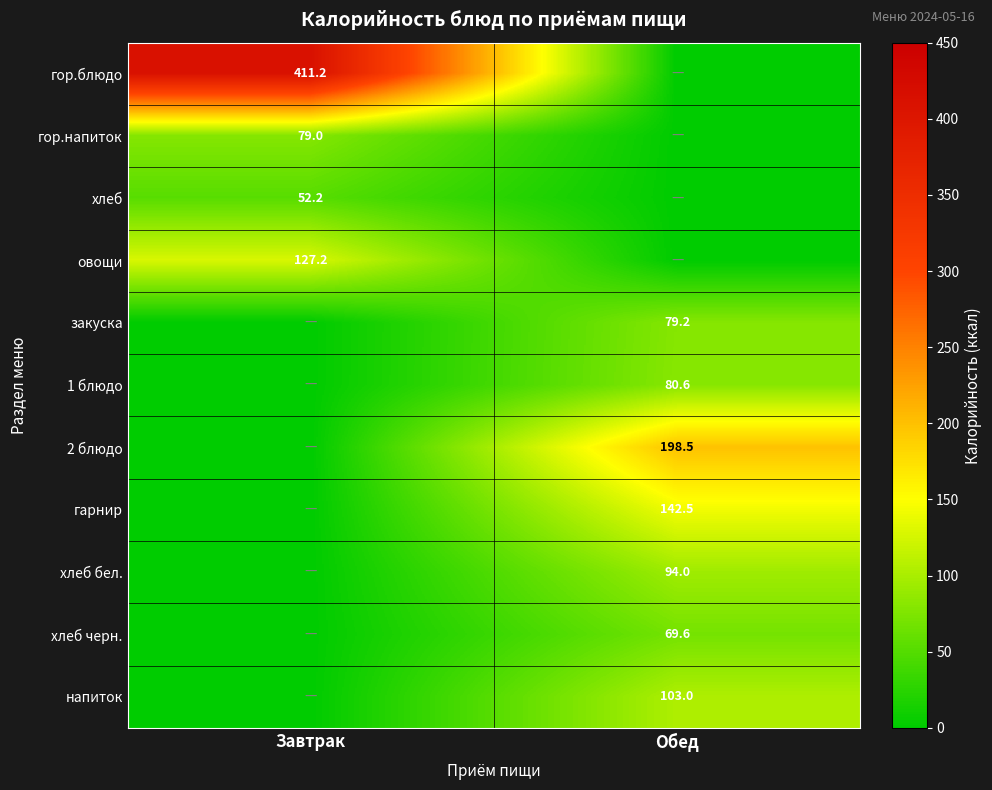

True or false: овощи has a value of 226.0 at Завтрак.

False